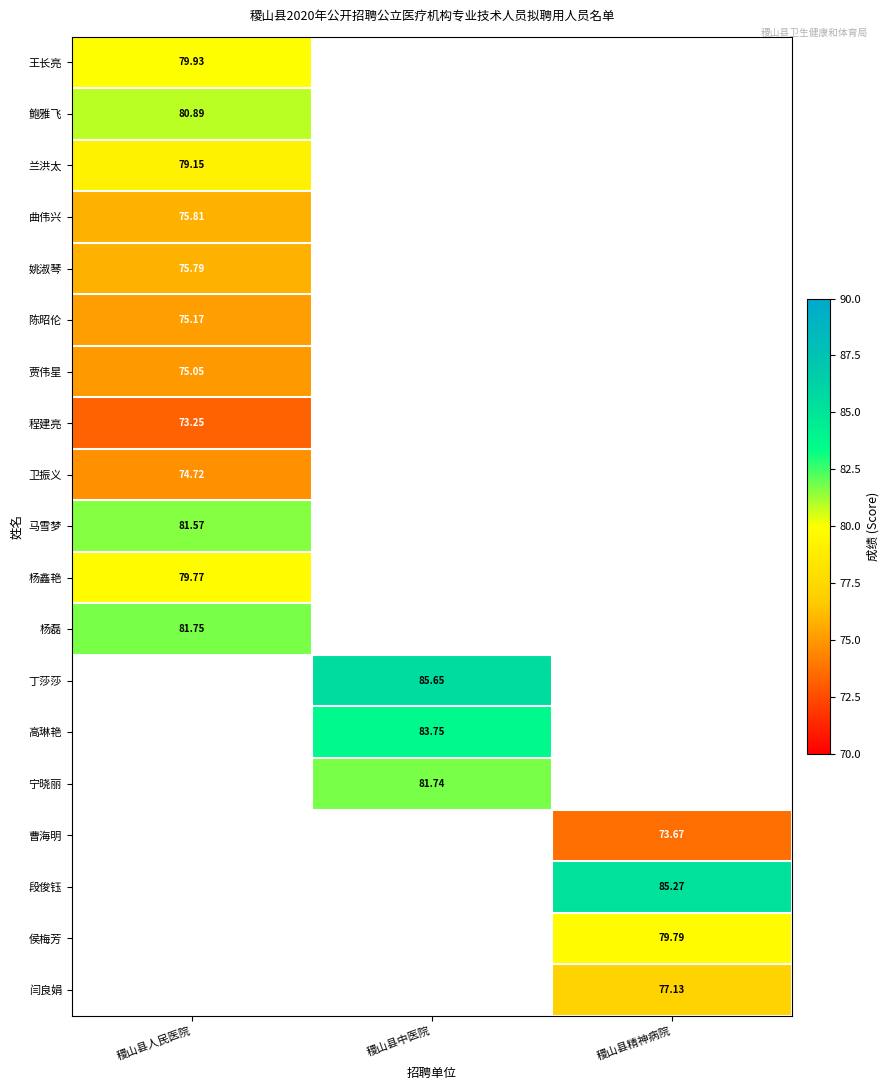

Which has a higher value, 稷山县精神病院 or 稷山县中医院?

稷山县中医院